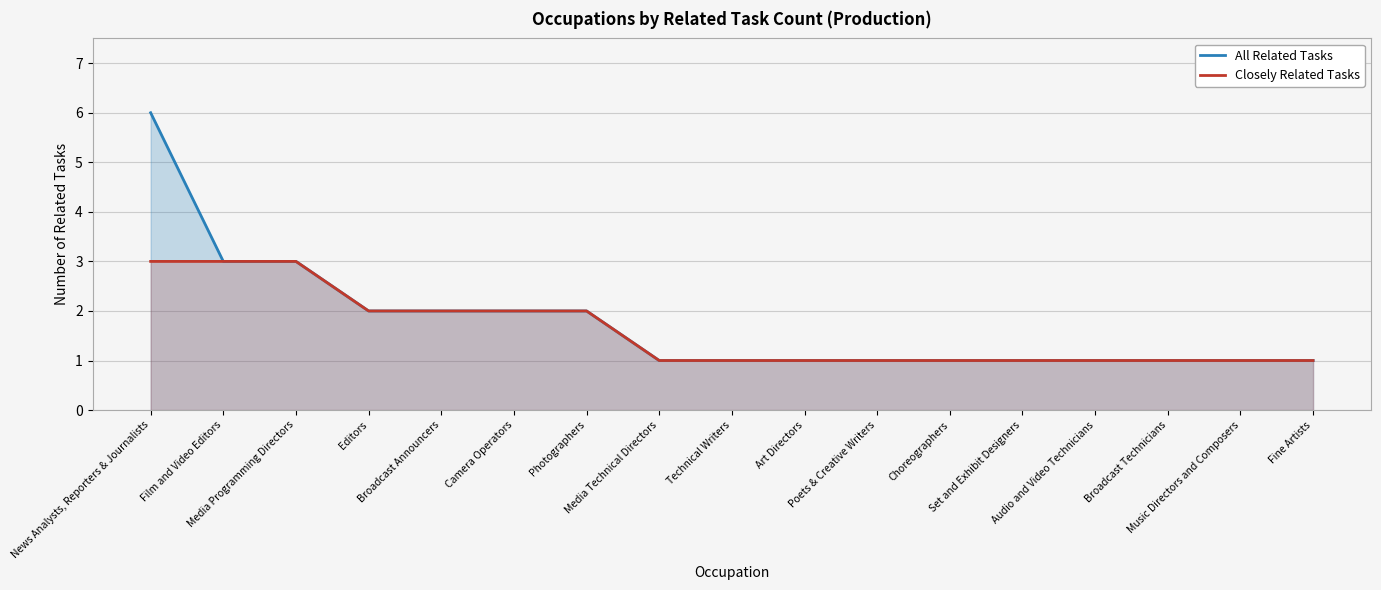

At which category does the chart reach its peak across all series?

News Analysts, Reporters & Journalists